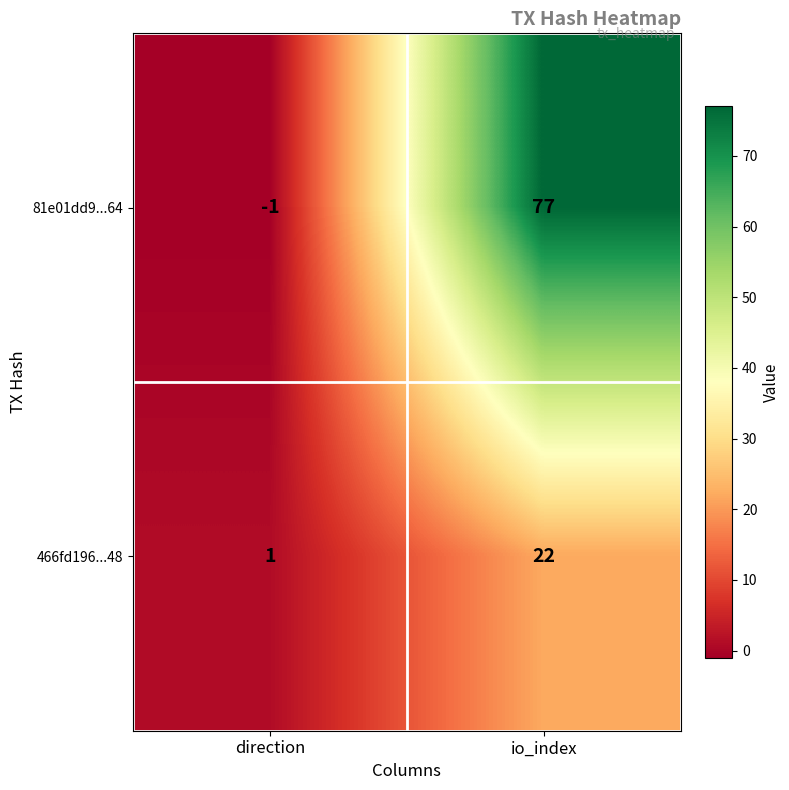

List the series in order of their overall mean, highest first.

81e01dd9...64, 466fd196...48